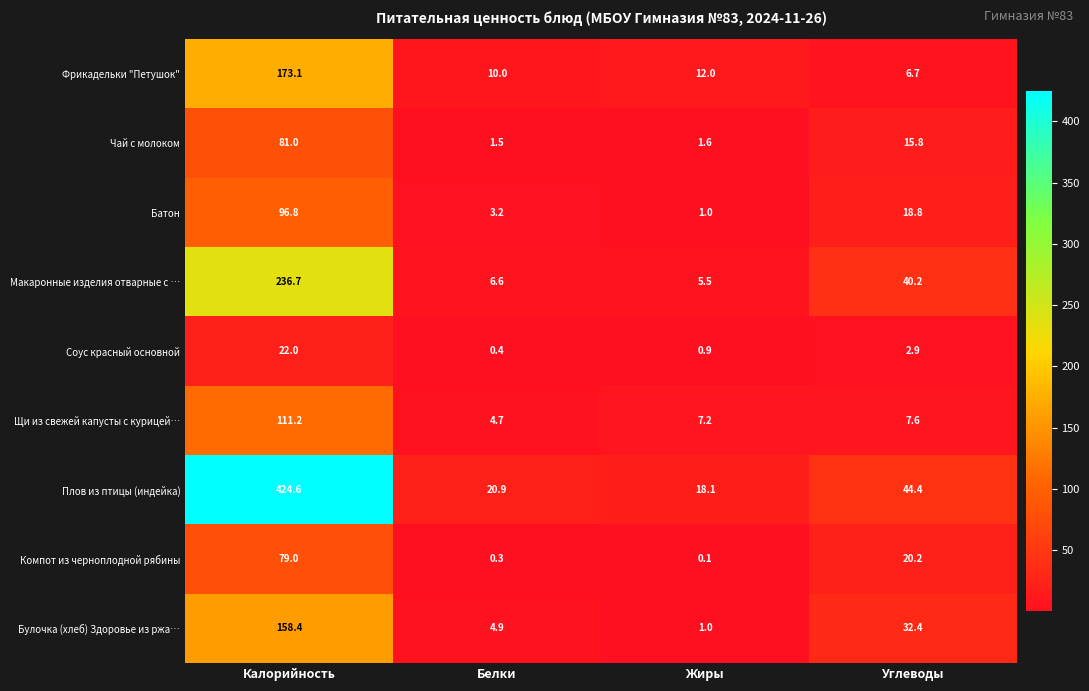

What is the maximum value for Щи из свежей капусты с курицей…?

111.2